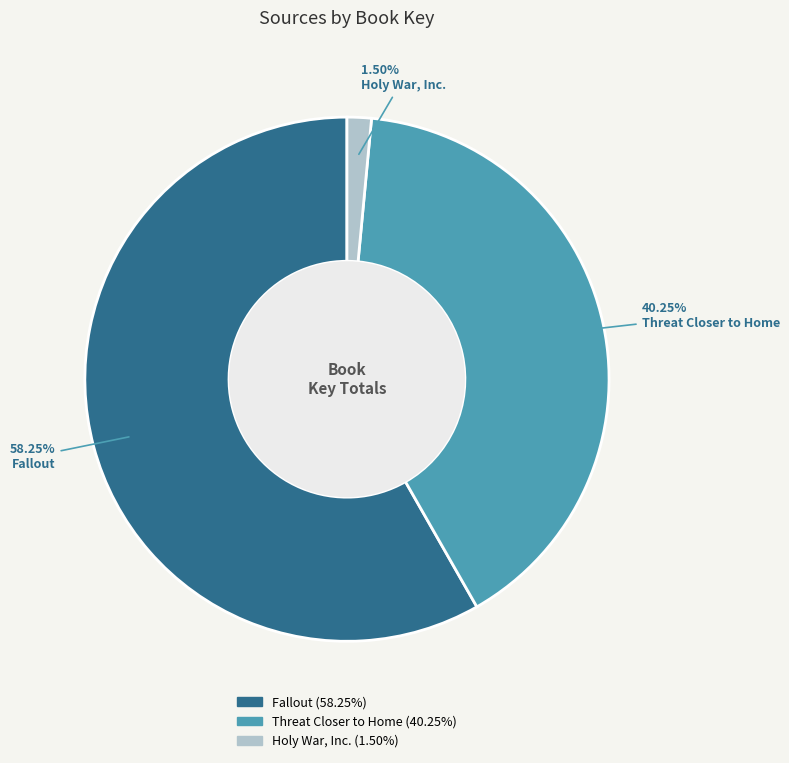

Does Fallout account for over 50% of the chart?

Yes